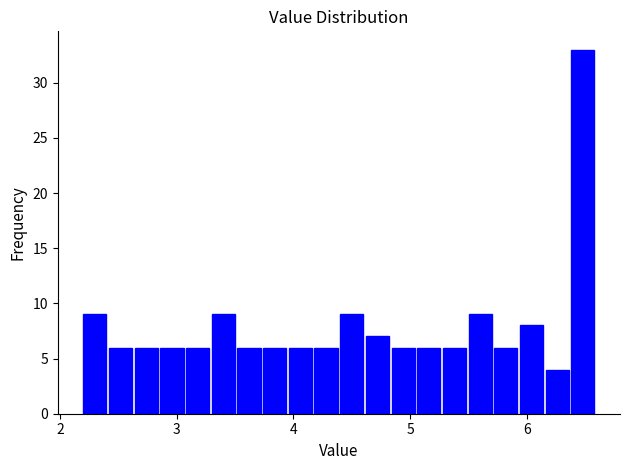

Around what value on the x-axis is the tallest bar? Give the approximate position of its centre, as read against the axis.

6.5